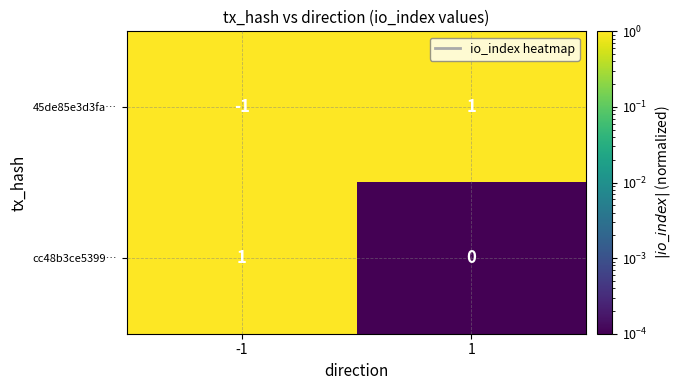

The cc48b3ce5399… series shows 1 at -1. True or false?

True